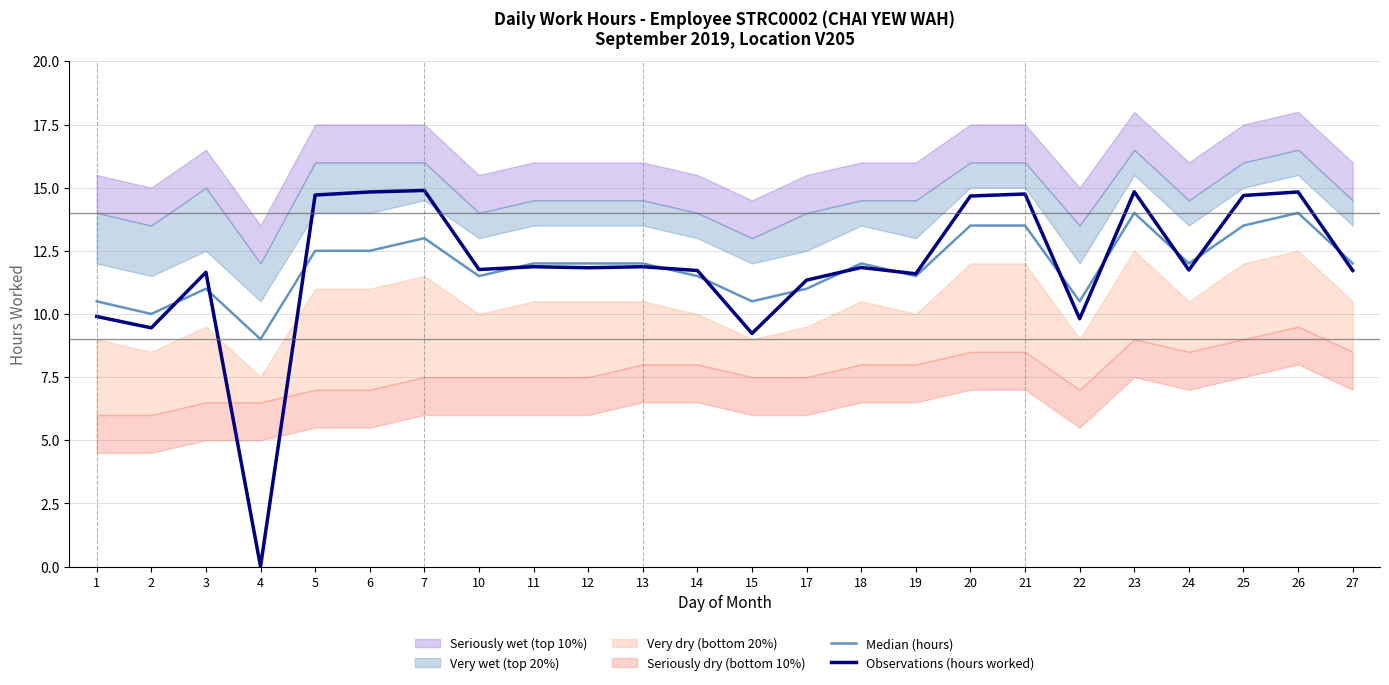

Is it true that Observations (hours worked) equals 11.9 at 11?

True